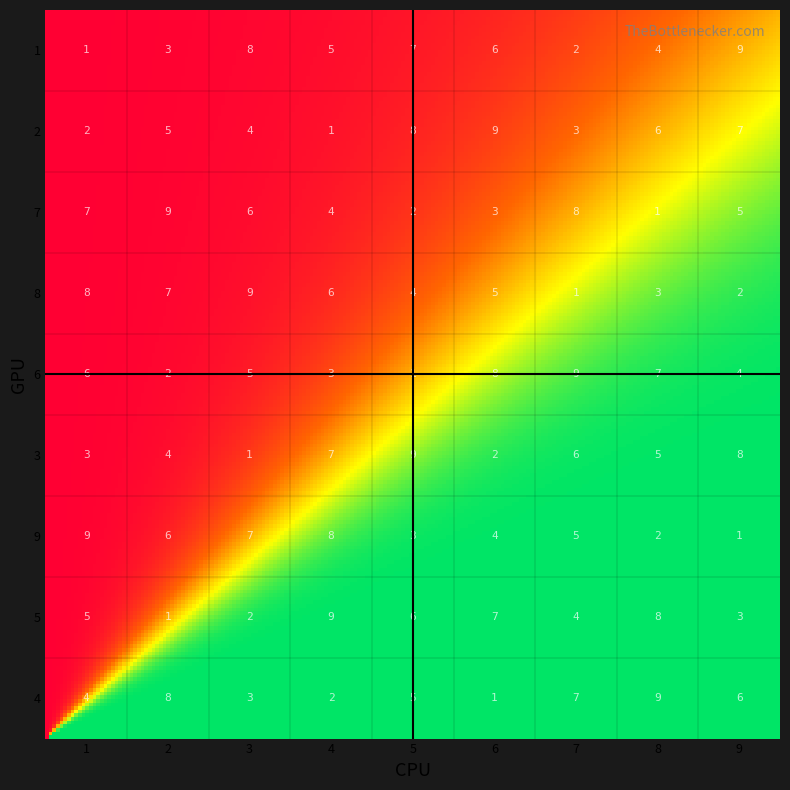

How many values in the 3 series exceed 5?

4